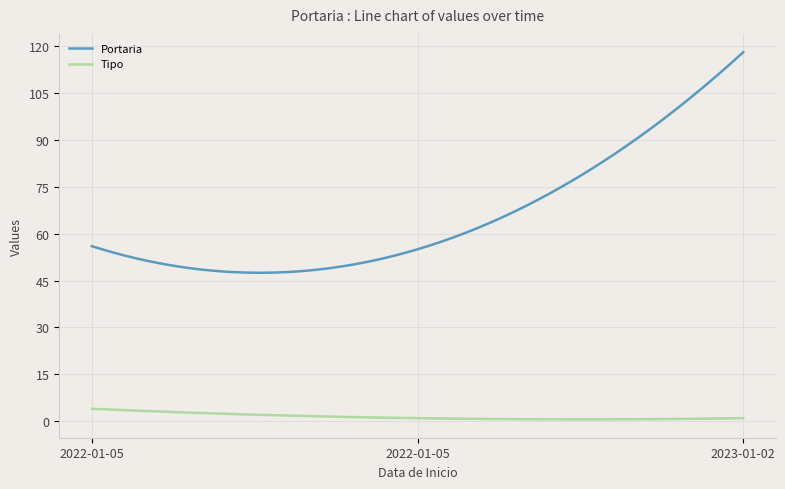

List the series in order of their peak value, lowest first.

Tipo, Portaria